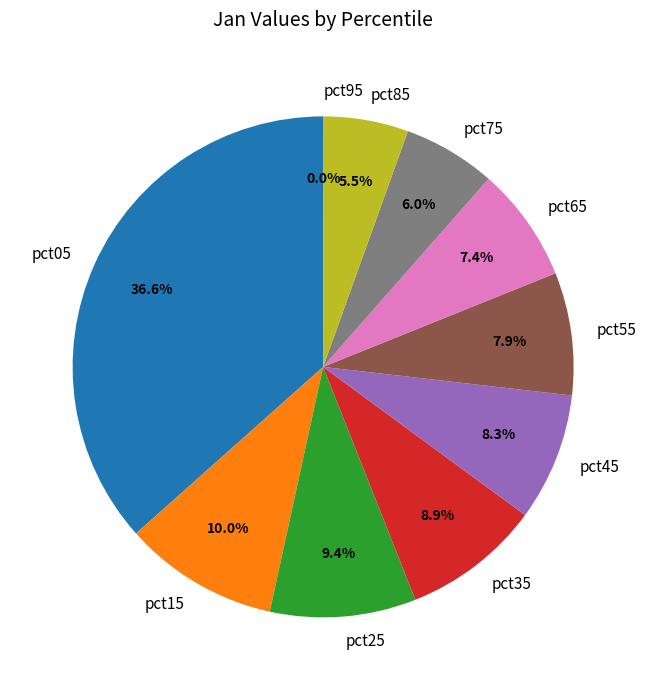

Combined, what portion of the pie is pct75 and pct55?

13.9%